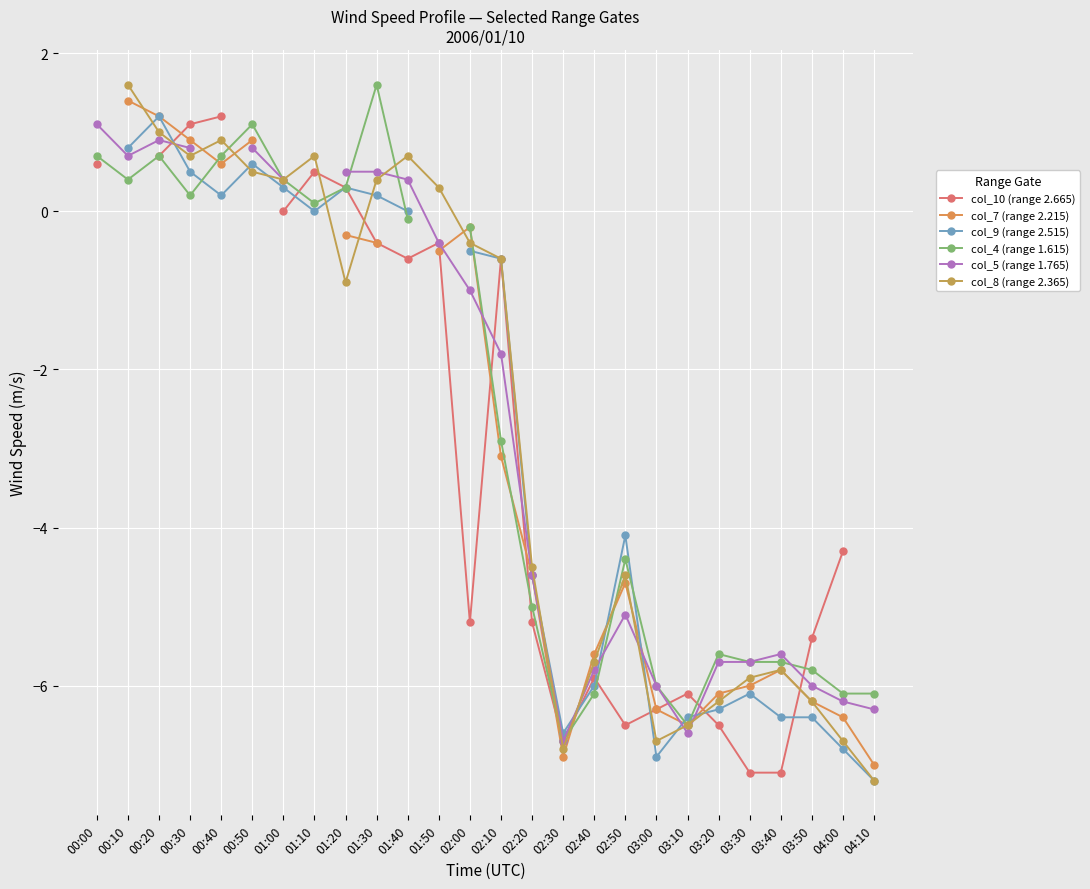

What is the label of the 10th point from the right?

02:40